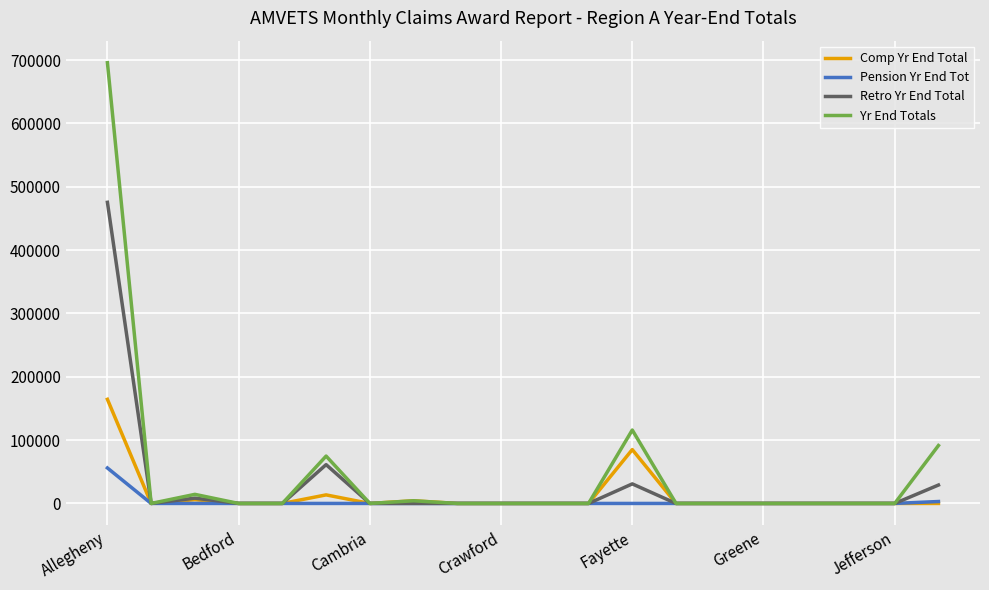

List the series in order of their peak value, lowest first.

Pension Yr End Tot, Comp Yr End Total, Retro Yr End Total, Yr End Totals